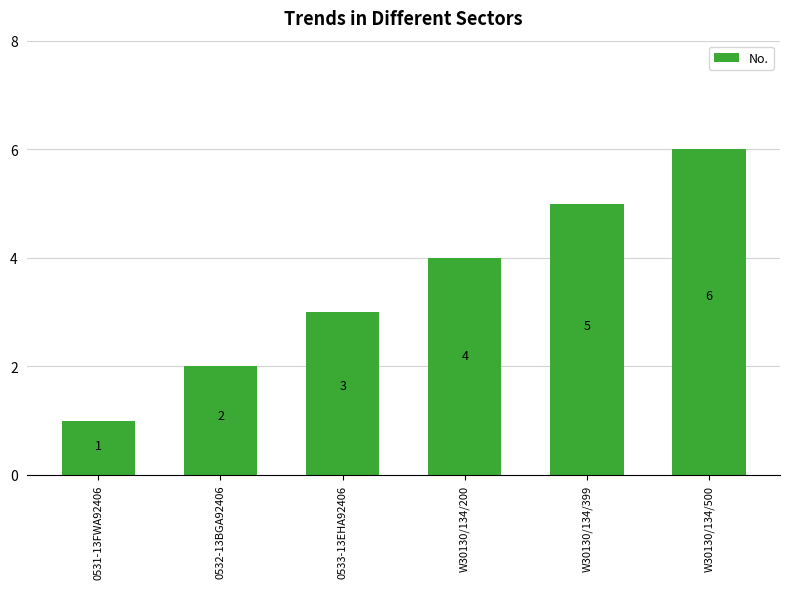

The value at W30130/134/500 is 6. True or false?

True